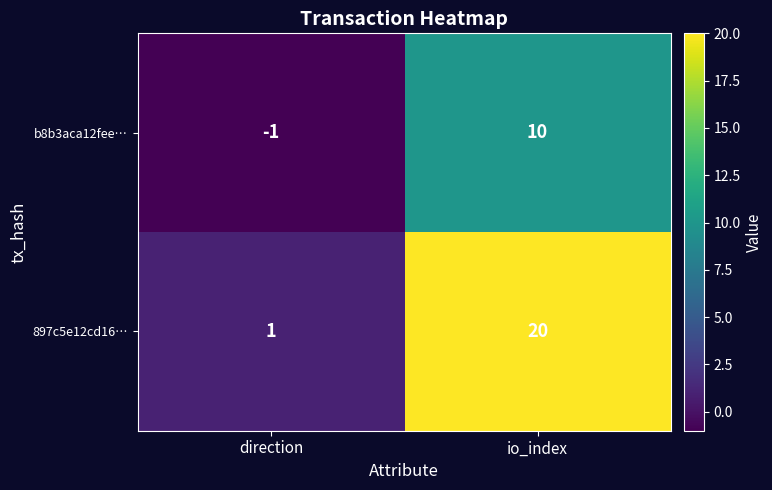

Is it true that b8b3aca12fee… equals -1 at direction?

True